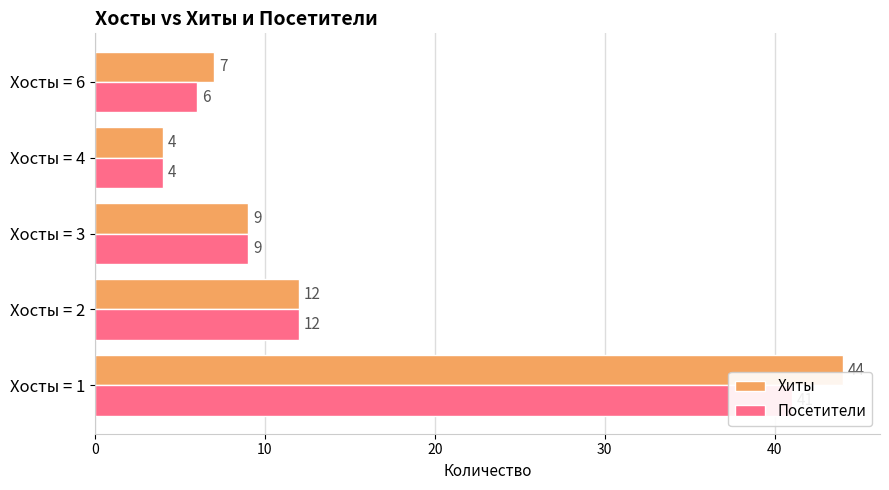

The value of Посетители at Хосты = 2 is 12. True or false?

True